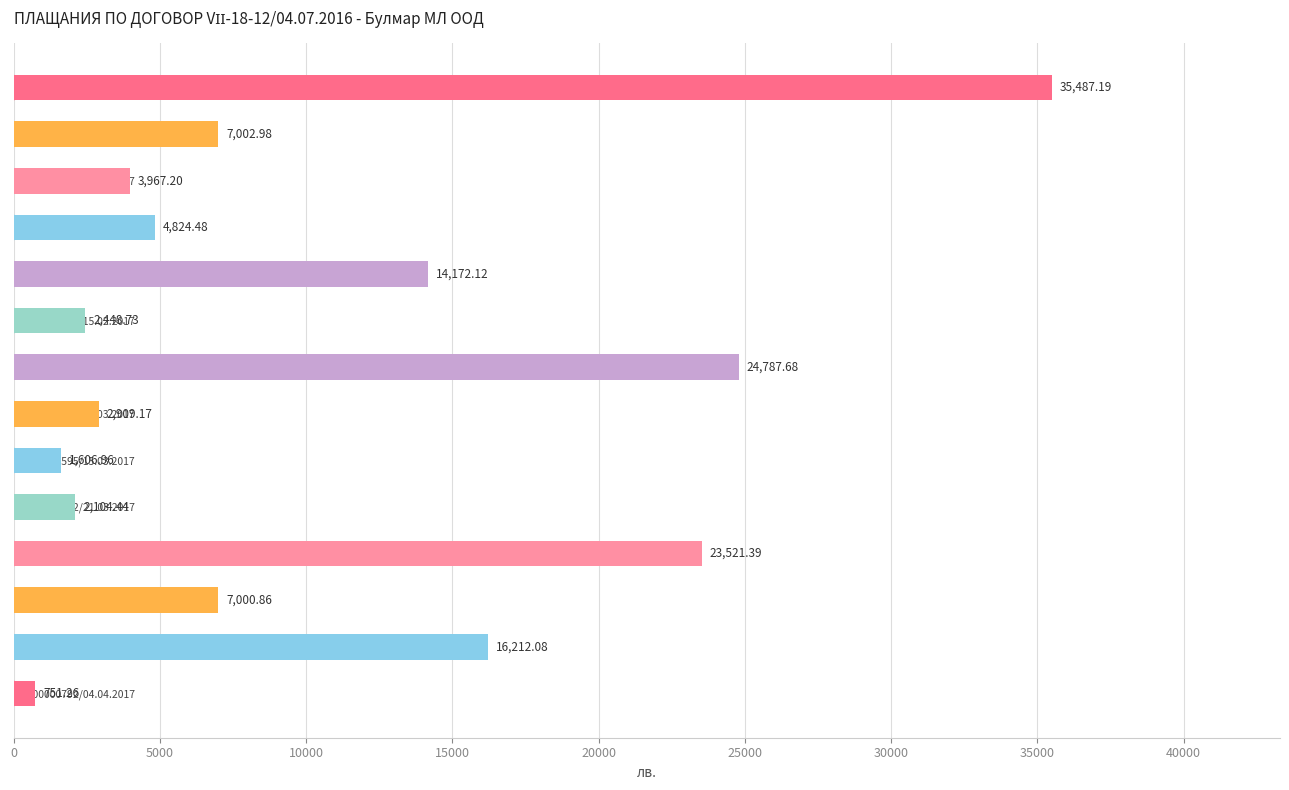

What is the ratio of the value at 1000000148/19.01.2017 to the value at 1000000746/30.03.2017?

0.4